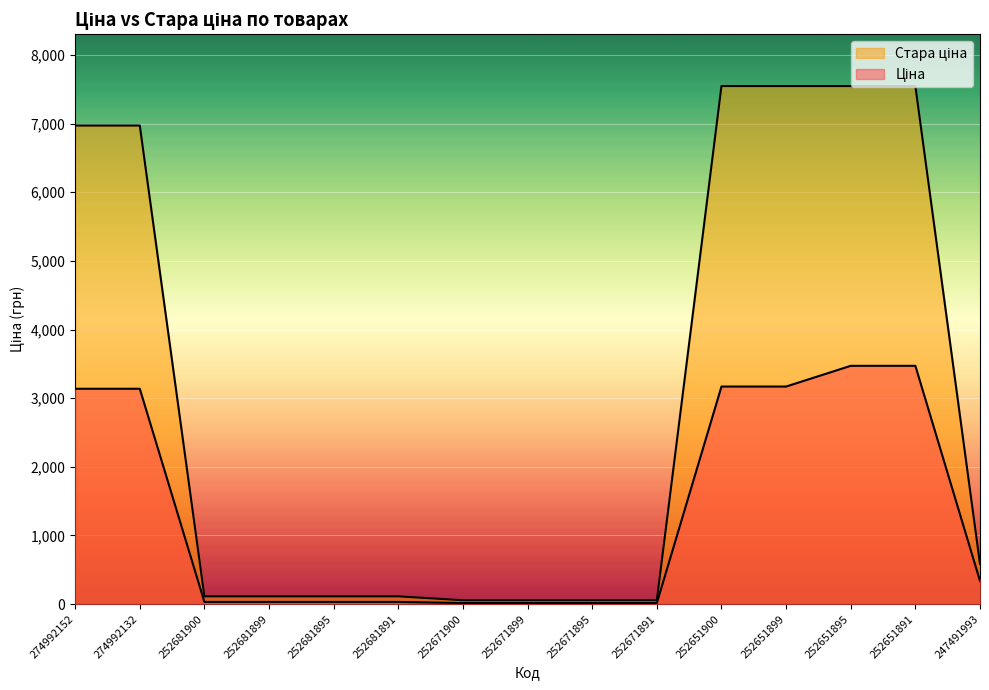

How many lines are shown in the chart?

2